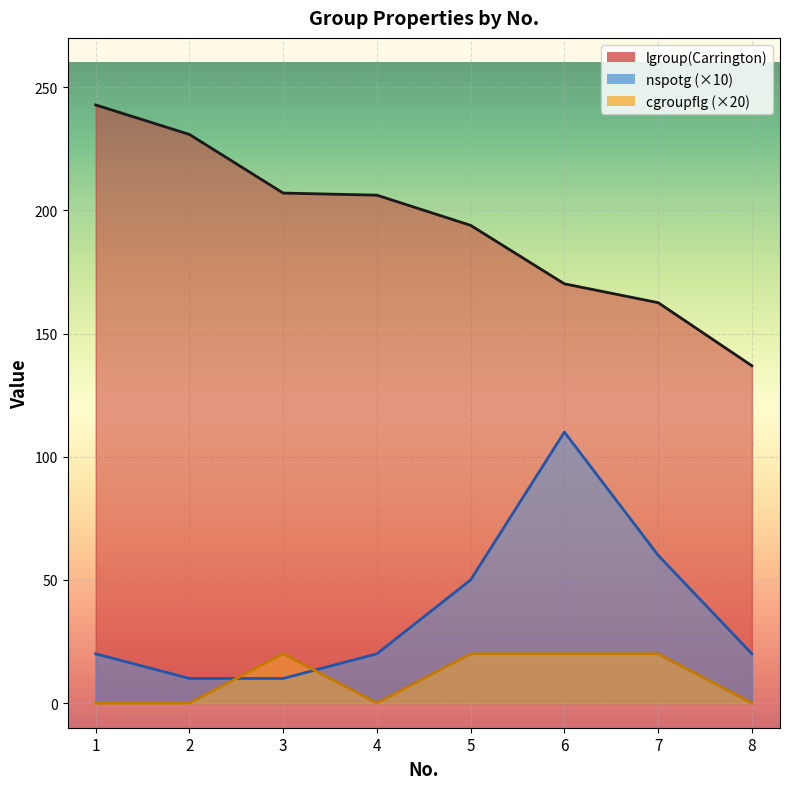

What value does the cgroupflg series have at 6?

20.0